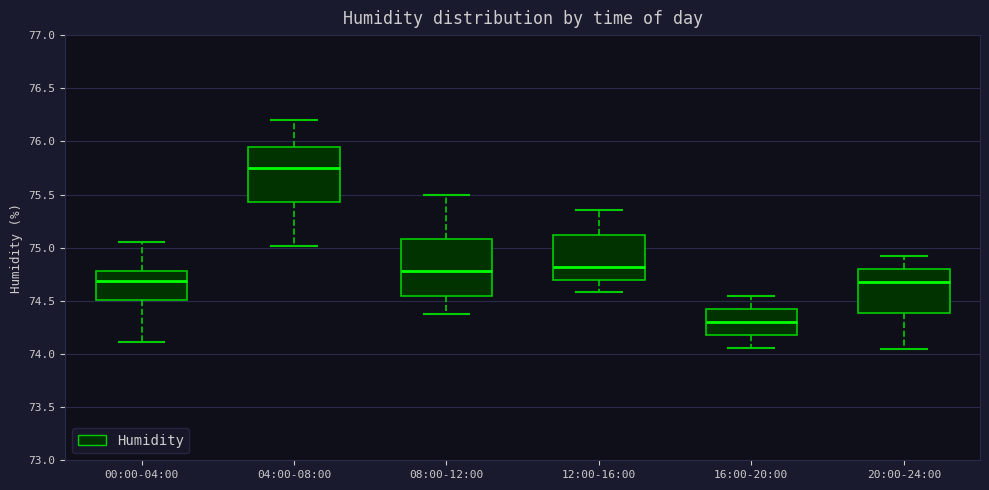

Which box has the lowest median line?

16:00-20:00